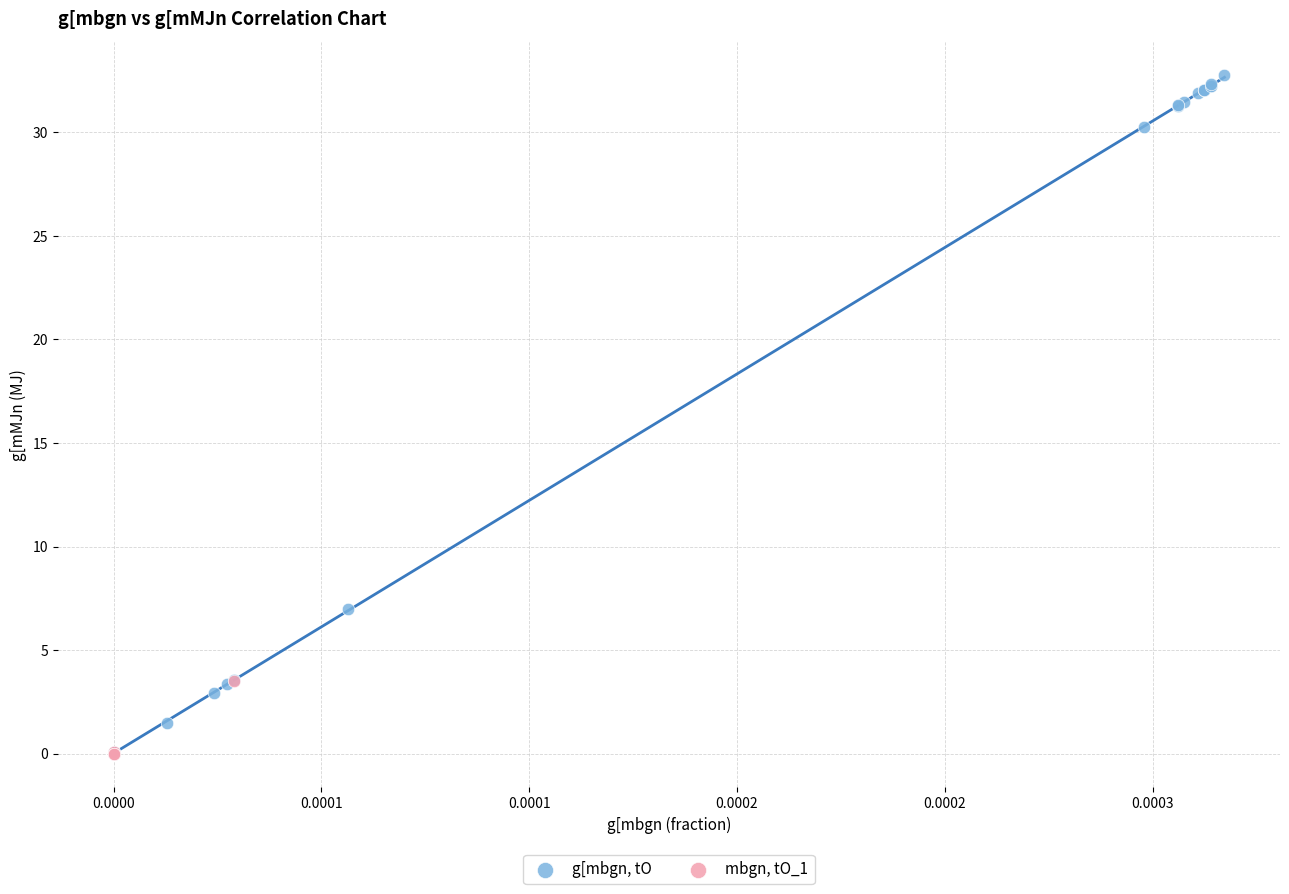

Which series contains the highest Y value?

g[mbgn, tO